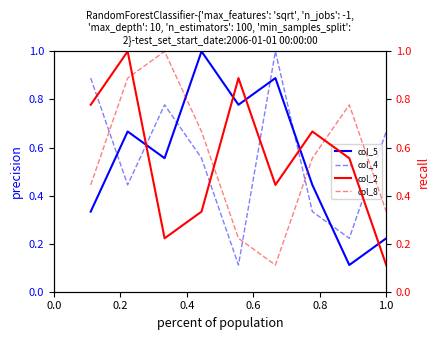

What is the sum of all col_2 values?

5.0